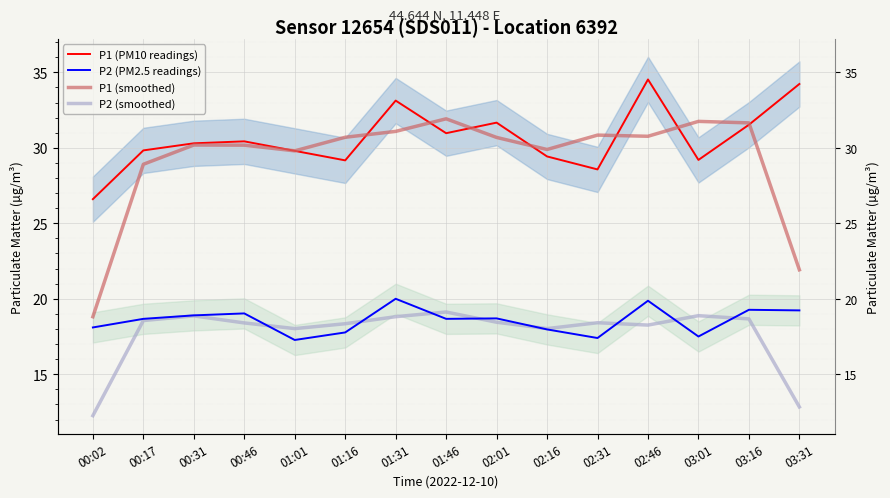

Is it true that P2 (smoothed) equals 29.7 at 00:31?

False